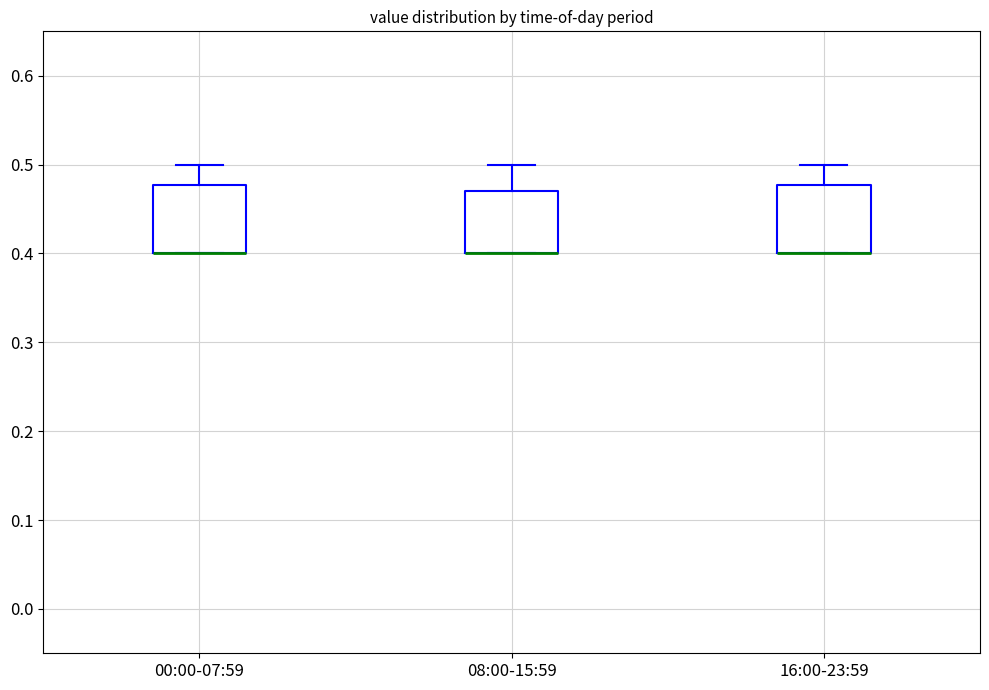

Reading left to right, read every box against the y-axis: the position of its median line, the range the box covers, and the ends of its whiskers. The values are not printed on the chart, so give them approximately, as read against the axis.

00:00-07:59: median 0.40 (drawn on the box's lower edge), box 0.40 to 0.48, whiskers 0.40 to 0.50
08:00-15:59: median 0.40 (drawn on the box's lower edge), box 0.40 to 0.47, whiskers 0.40 to 0.50
16:00-23:59: median 0.40 (drawn on the box's lower edge), box 0.40 to 0.48, whiskers 0.40 to 0.50